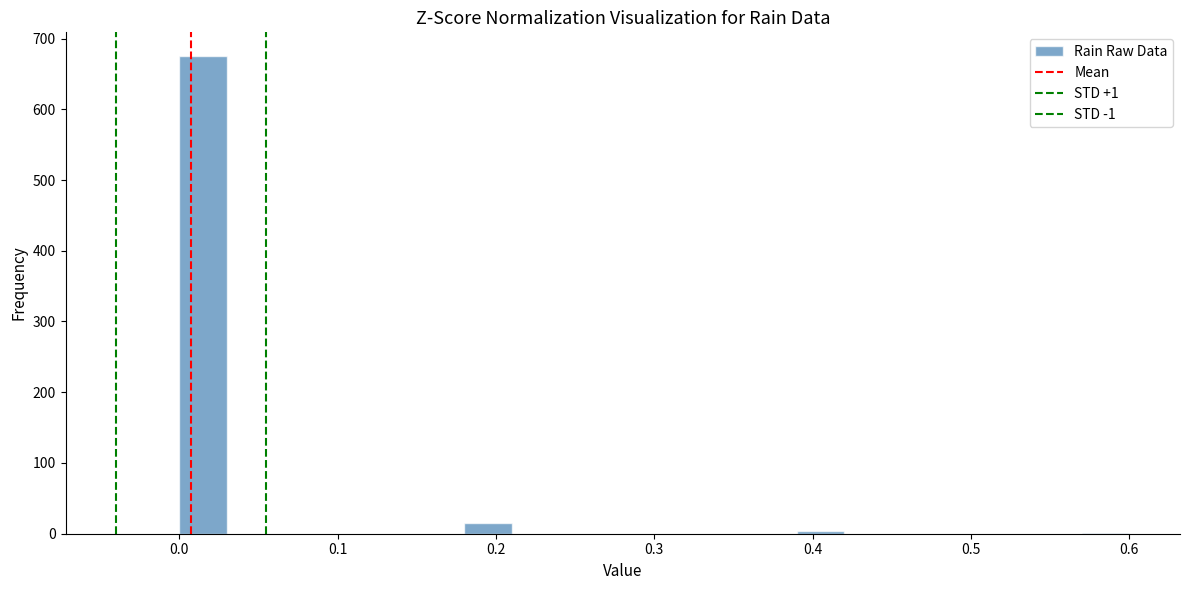

Around what value on the x-axis is the tallest bar? Give the approximate position of its centre, as read against the axis.

0.02